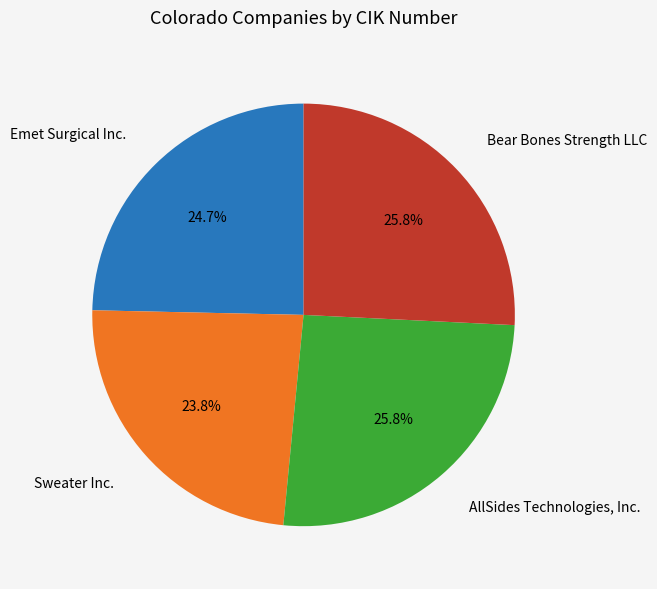

Is there any slice that represents more than half of the pie?

No